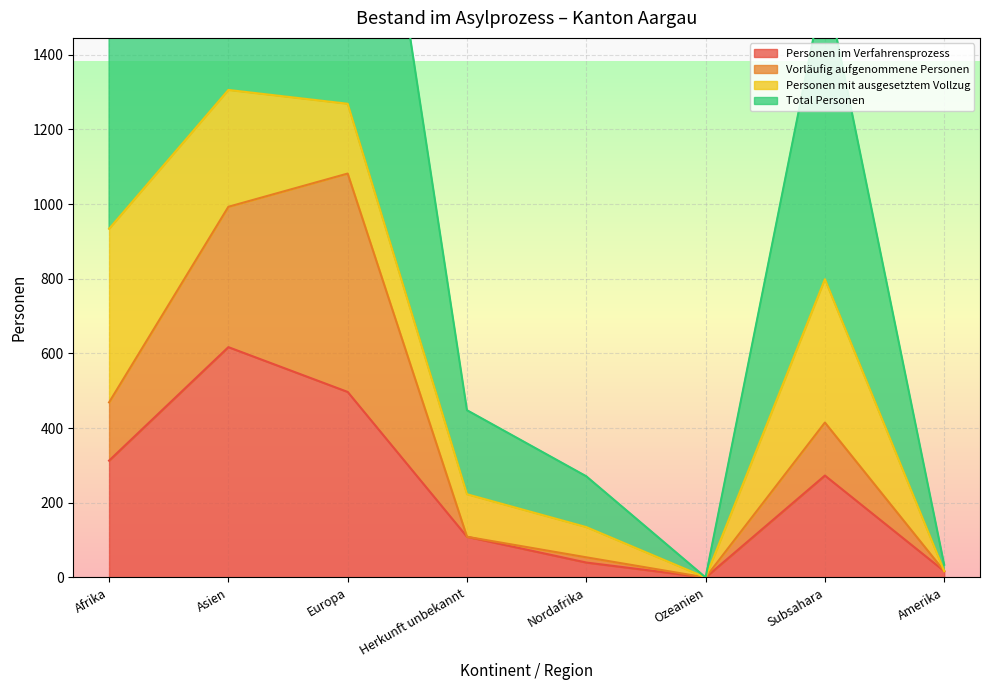

What is the total value across all series at Amerika?

51